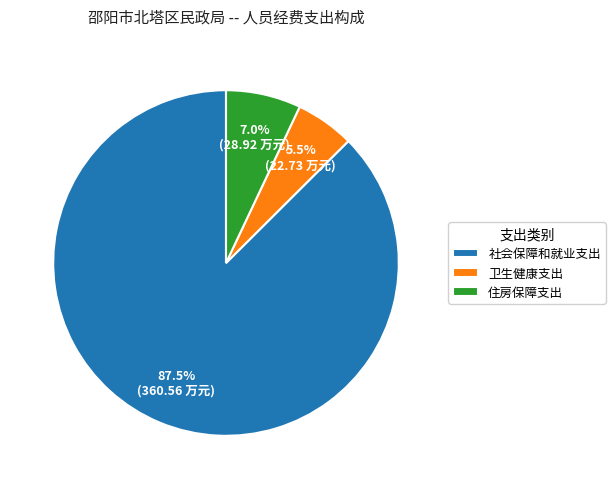

Does 卫生健康支出 represent more than half of the total?

No